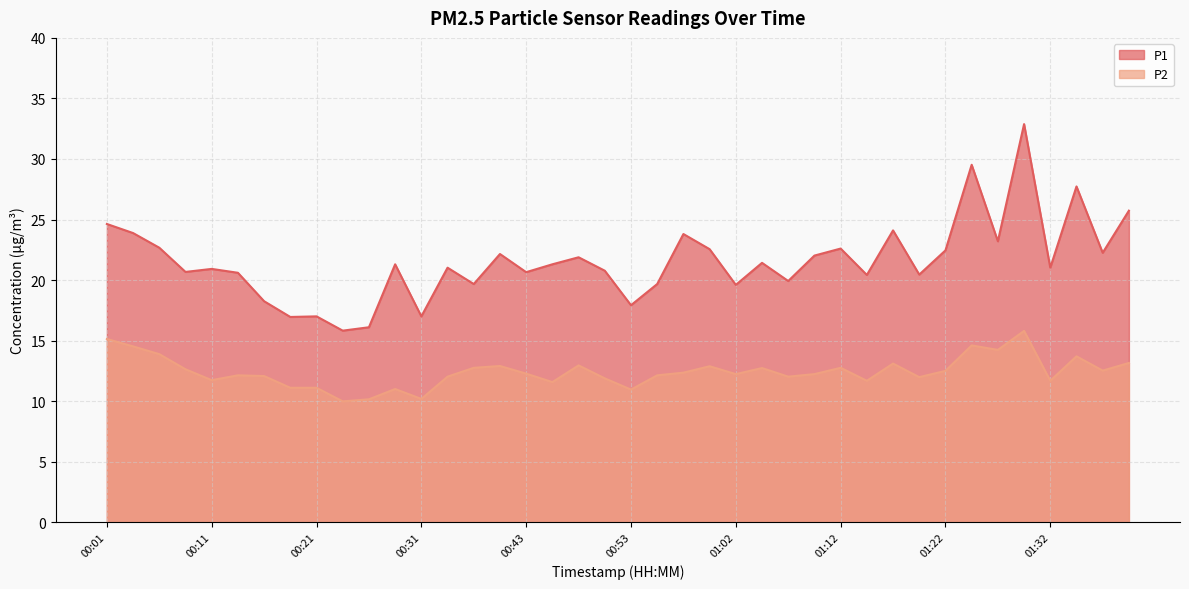

Where is P1 nearest to the value 24?

01:17